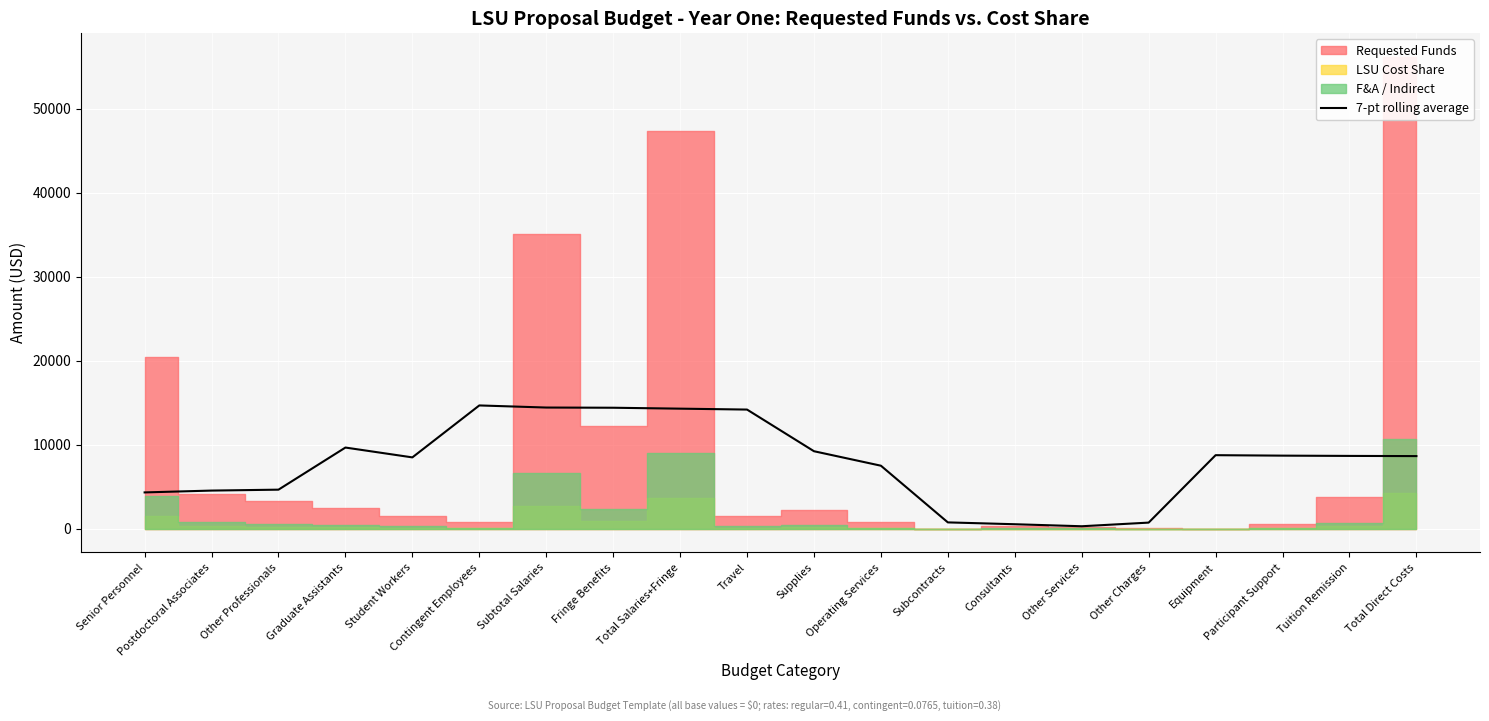

The value of 7-pt rolling average at Tuition Remission is 8680.0. True or false?

True